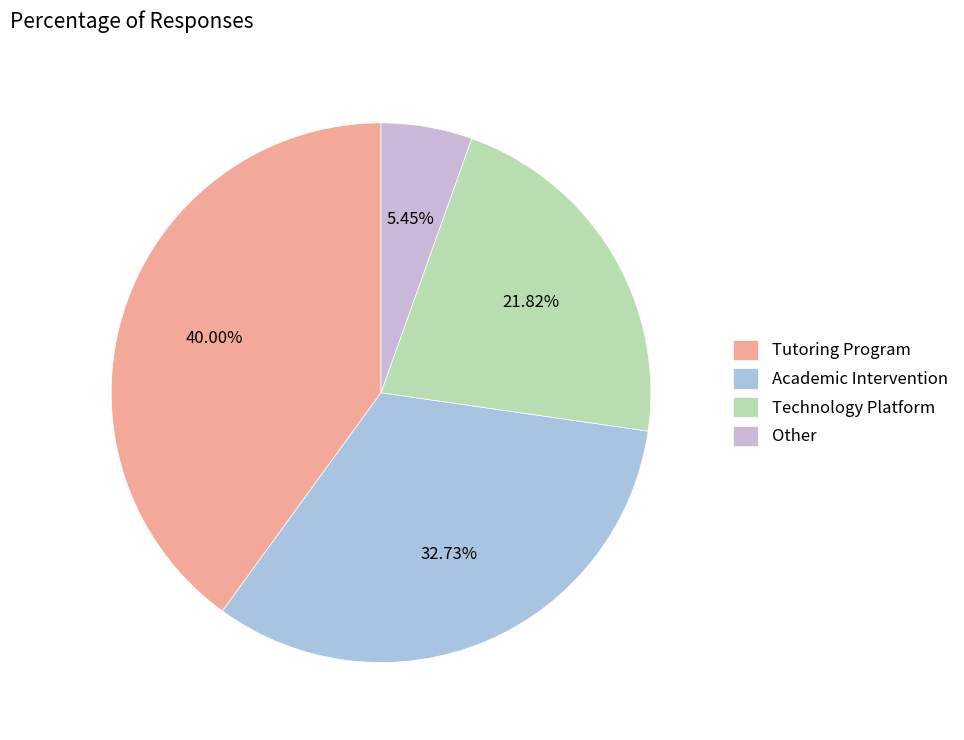

Does any single category account for the majority?

No